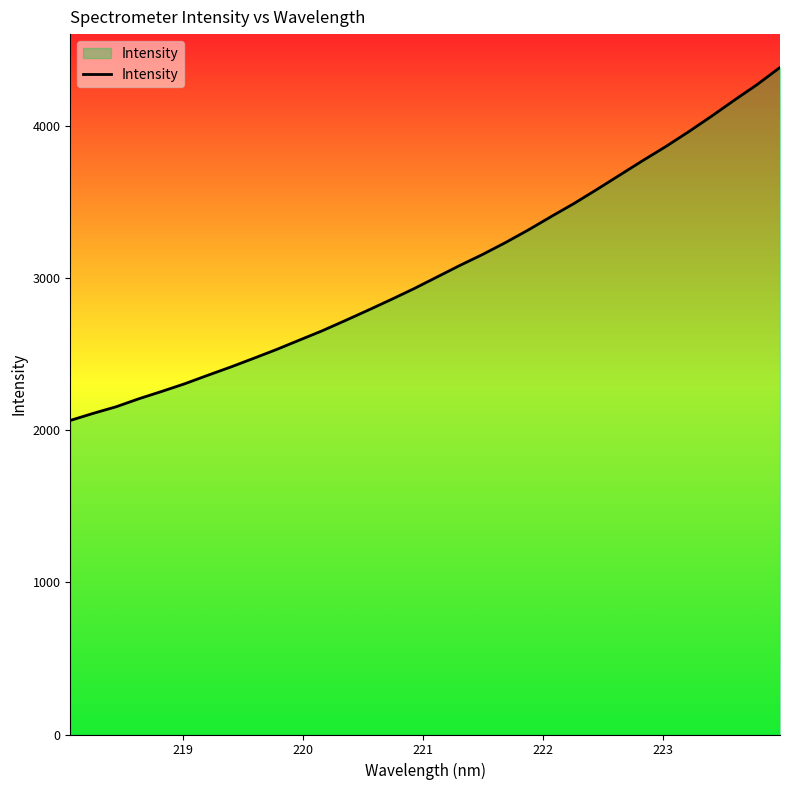

What is the minimum value shown in the chart?

2065.3